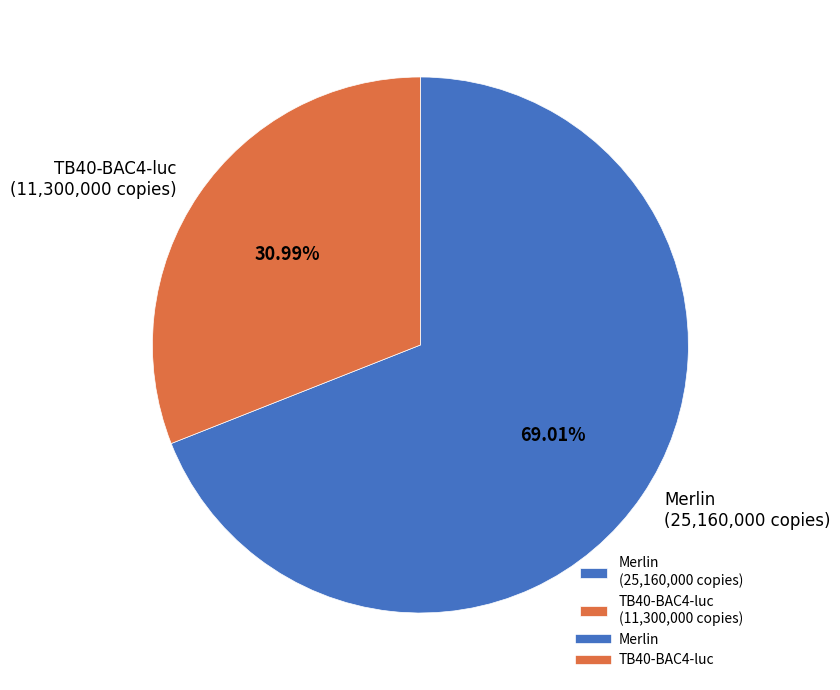

Rank the categories by value from lowest to highest.

TB40-BAC4-luc (11,300,000 copies), Merlin (25,160,000 copies)